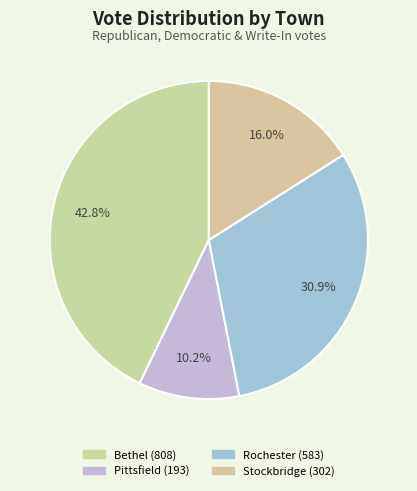

How many slices are in this pie chart?

4